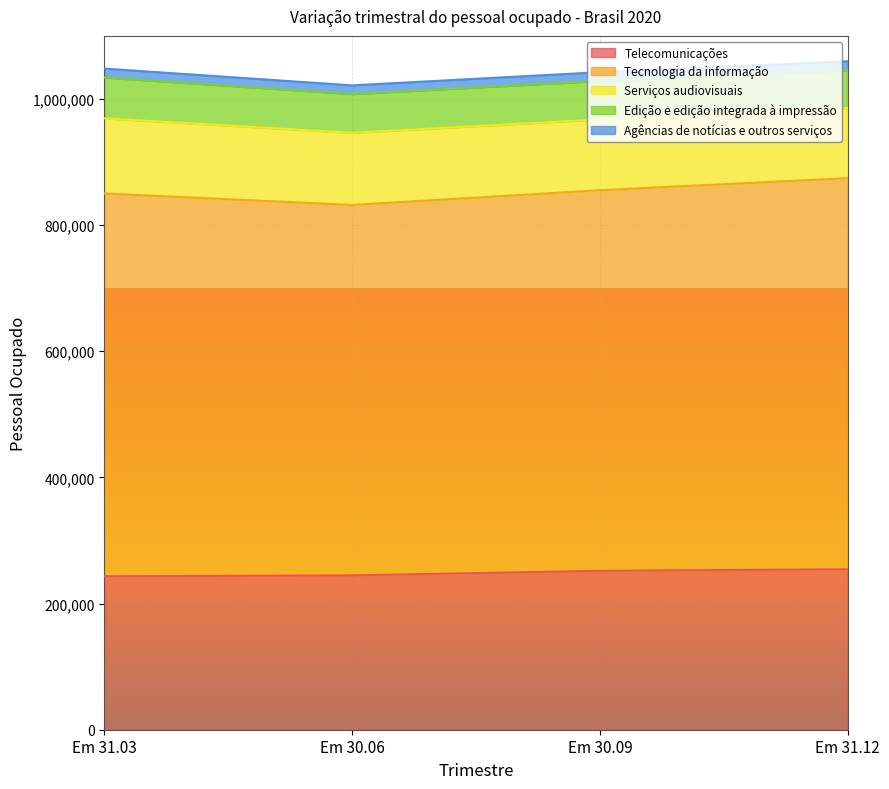

What is the value of the Telecomunicações point at the 2nd from the left?

244683